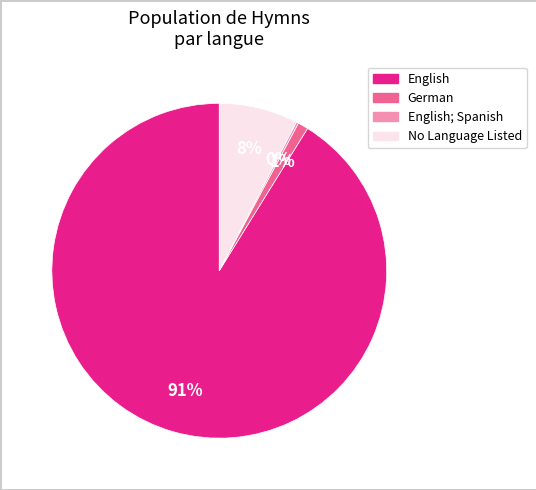

To the nearest percent, what is the average slice percentage?

25%